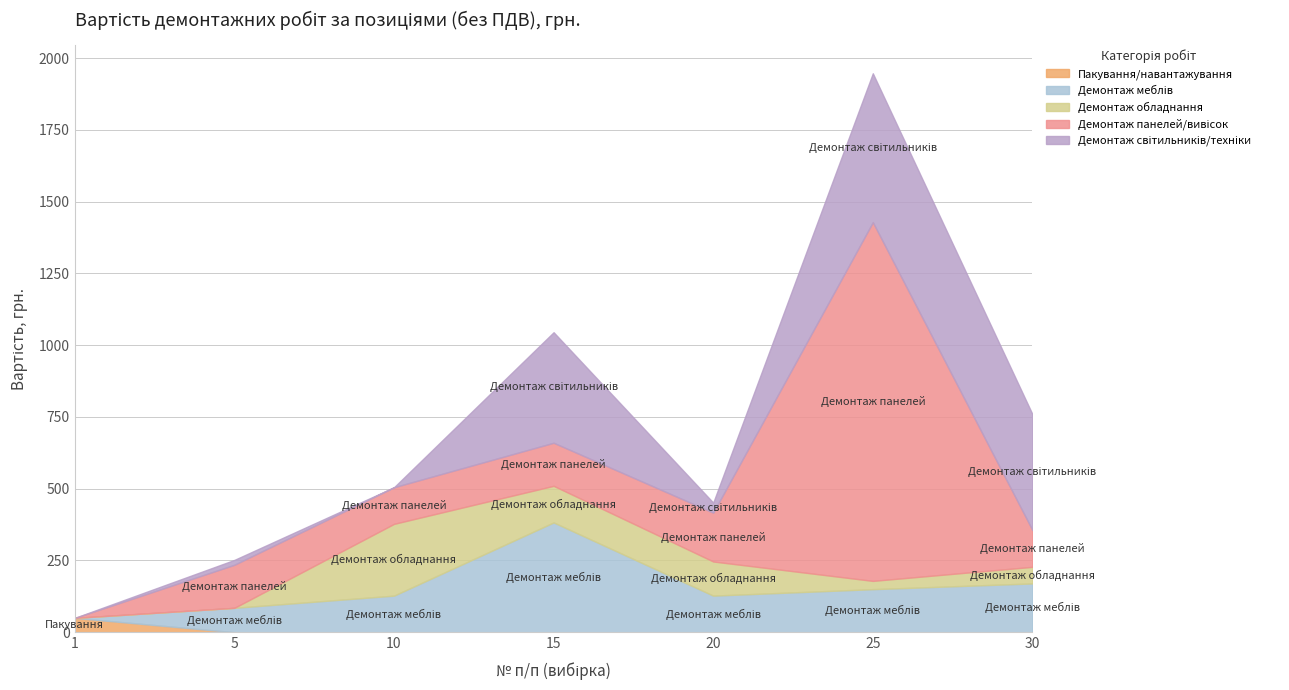

Reading right to left, list all the values displayed in this chart.

Пакування/навантажування: 0.0	0.0	0.0	0.0	0.0	0.0	50.0
Демонтаж меблів: 170.0	150.0	127.5	382.5	127.5	85.0	0.0
Демонтаж обладнання: 57.8	28.9	119.0	127.5	250.0	0.0	0.0
Демонтаж панелей/вивісок: 128.0	1249.5	170.0	150.0	127.5	150.0	0.0
Демонтаж світильників/техніки: 403.8	518.5	35.0	385.0	0.0	17.0	0.0